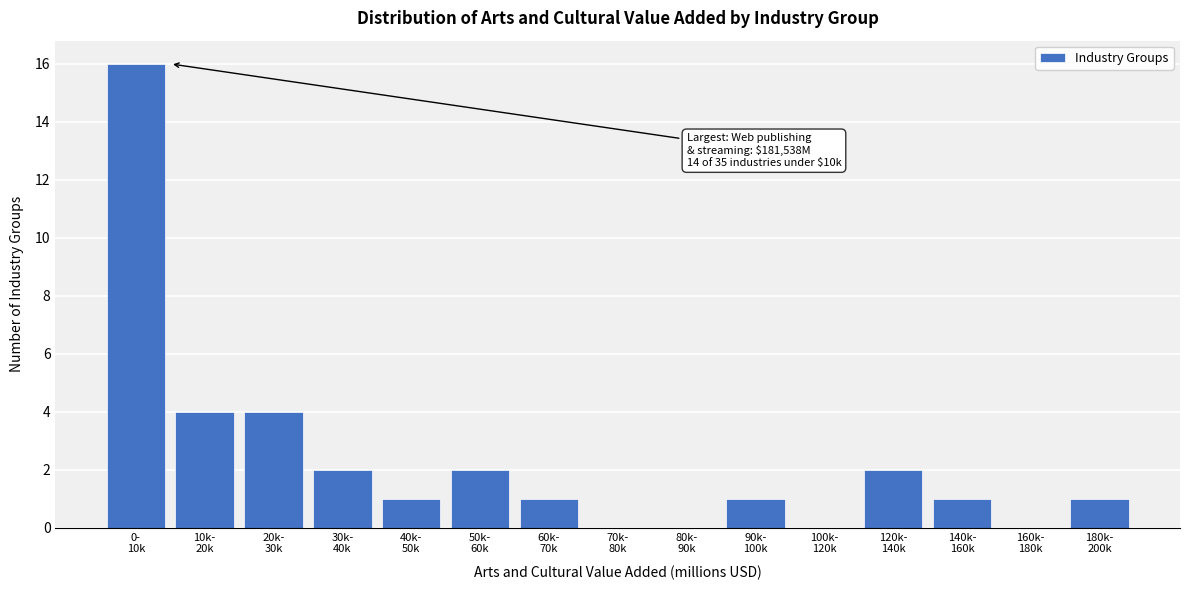

What is the sum of all values?

35